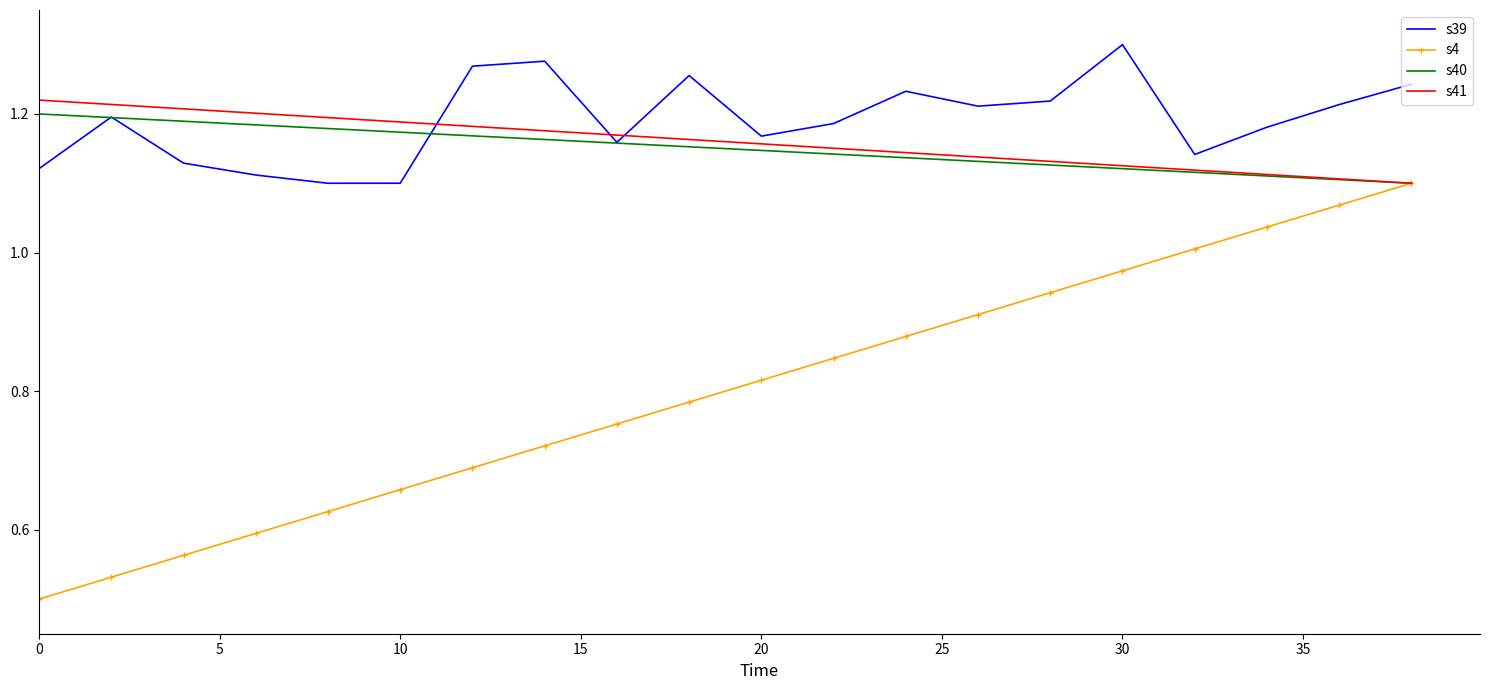

After their last crossing, which series has the higher values: s40 or s39?

s39